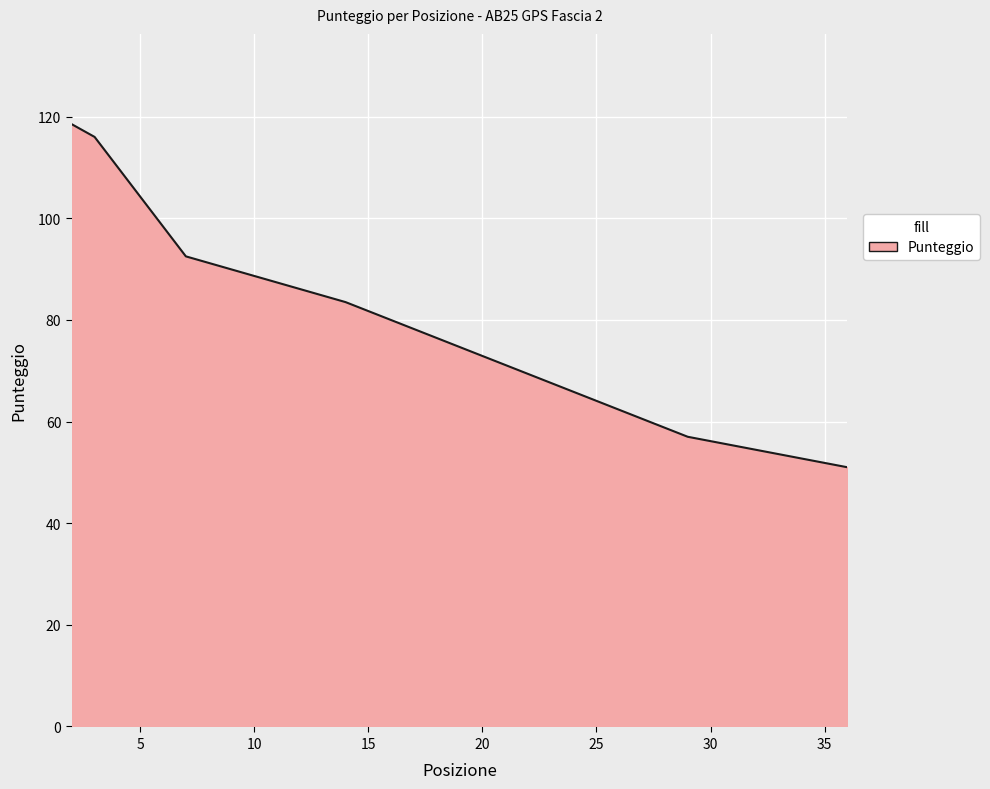

What is the greatest value displayed?

118.5